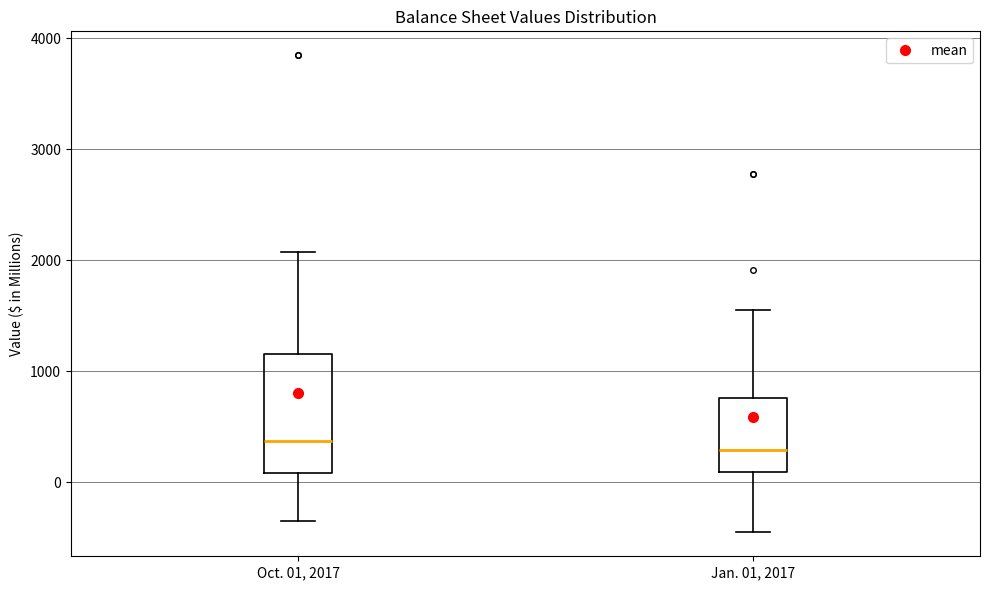

Reading left to right, transcribe this box plot: for each box, give where its median line is, the range the box spans, and where its two whiskers end, as read against the y-axis. The values are not printed on the chart, so give them approximately, as read against the axis.

Oct. 01, 2017: median 400, box 100 to 1200, whiskers -300 to 2100
Jan. 01, 2017: median 300, box 100 to 800, whiskers -500 to 1600